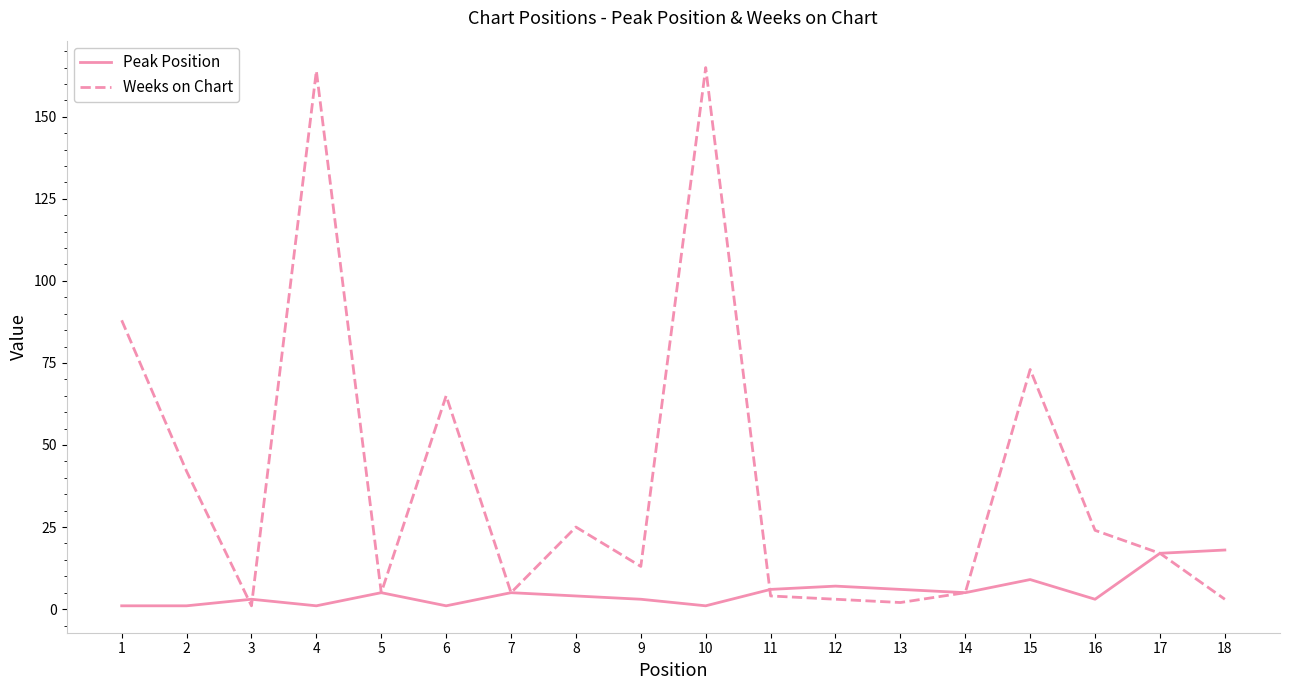

Is the value of Peak Position at 6 greater than the value of Weeks on Chart at 7?

No